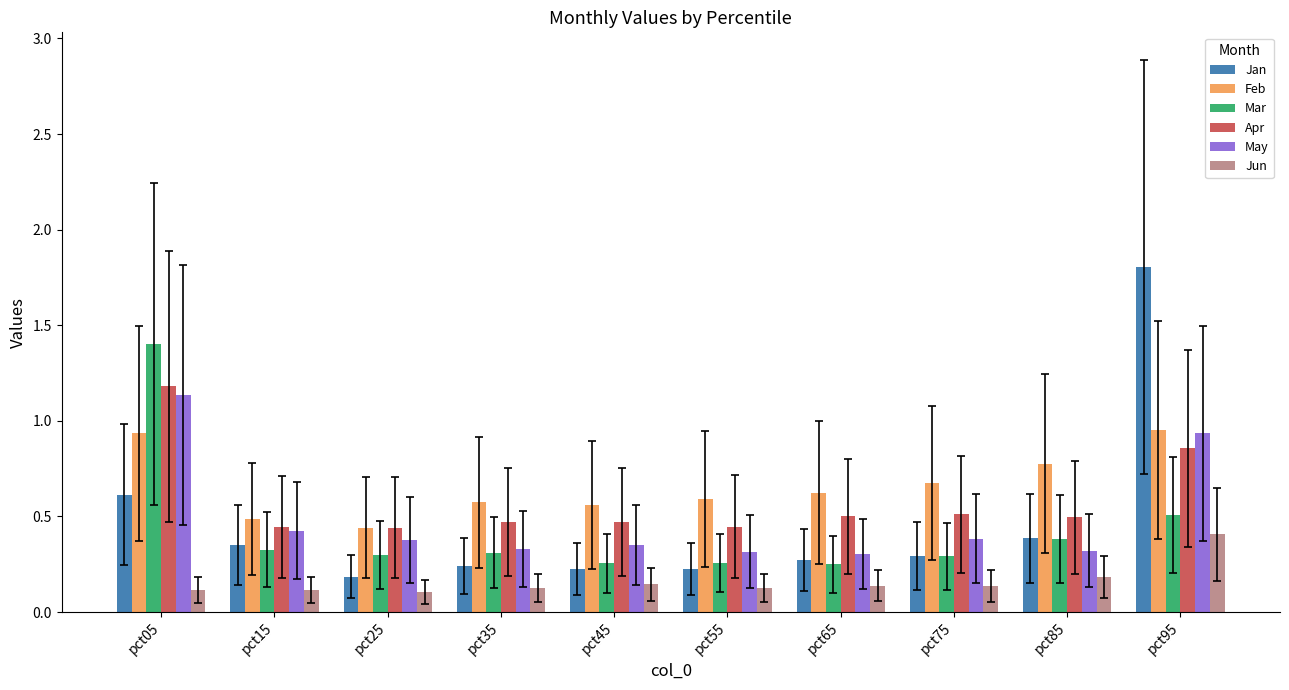

Which series has the largest total across all categories?

Feb